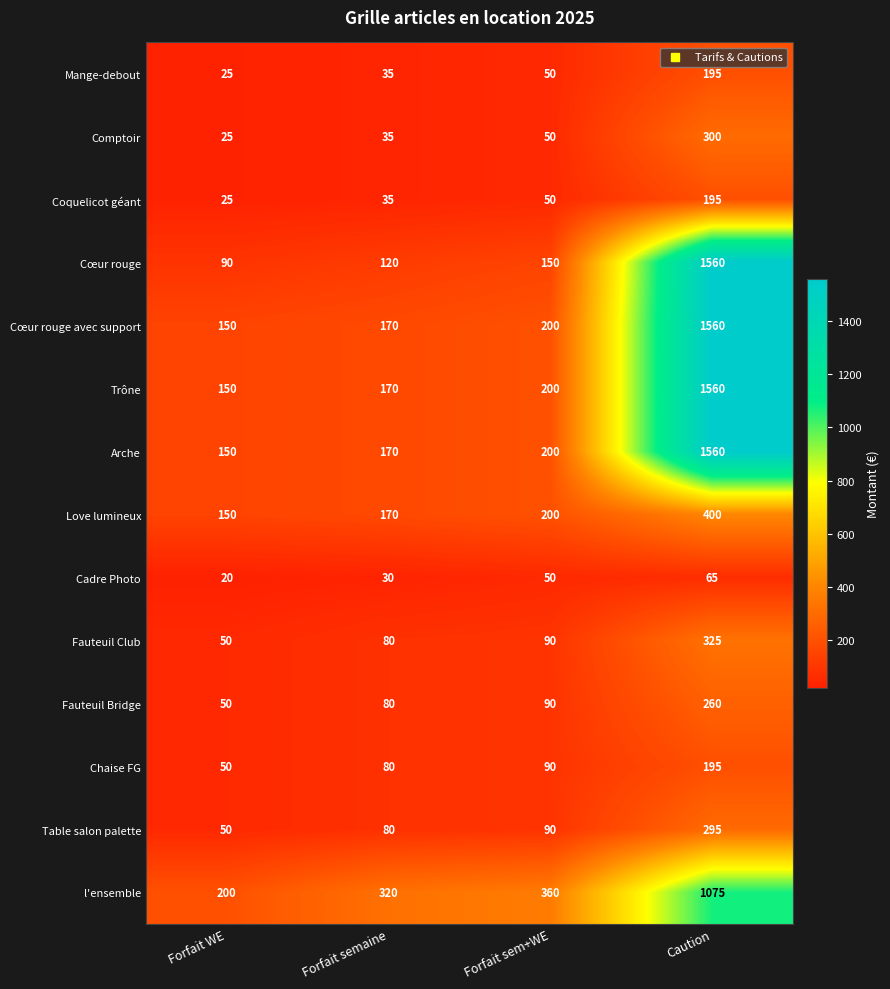

Between Forfait semaine and Forfait sem+WE, which series saw the biggest shift?

l'ensemble